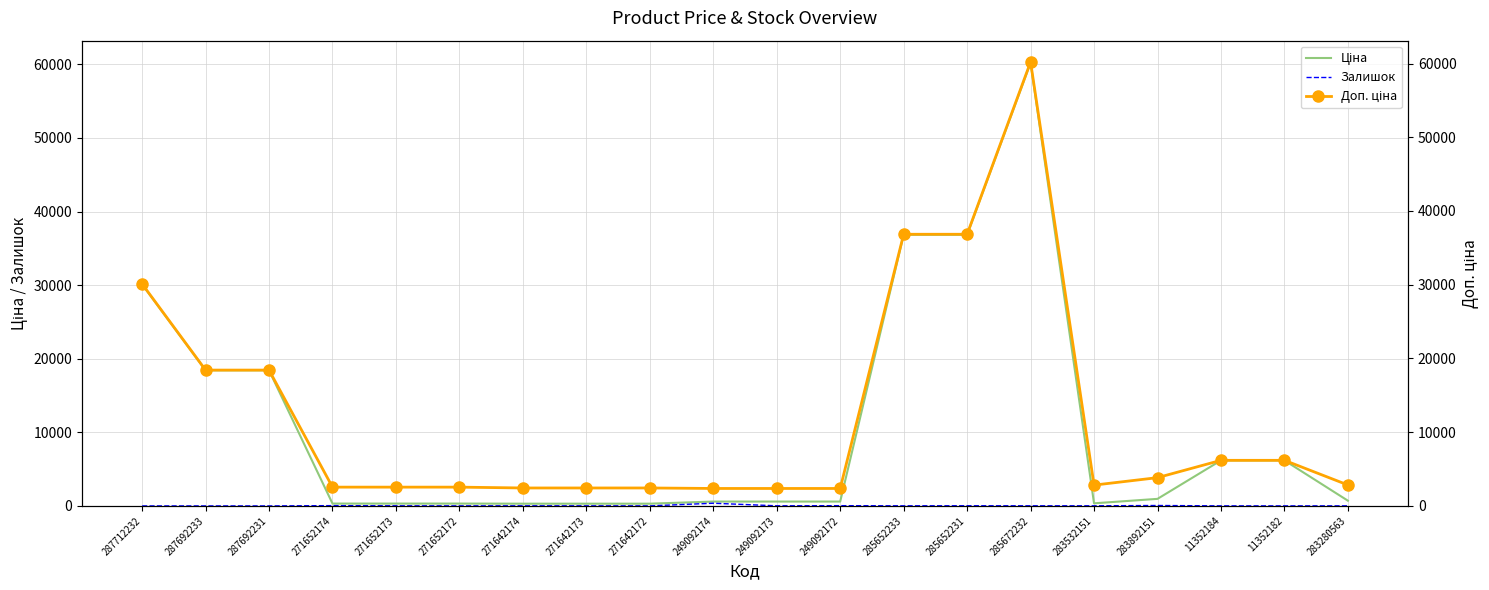

Which series changed the most between 285652233 and 11352182?

Ціна